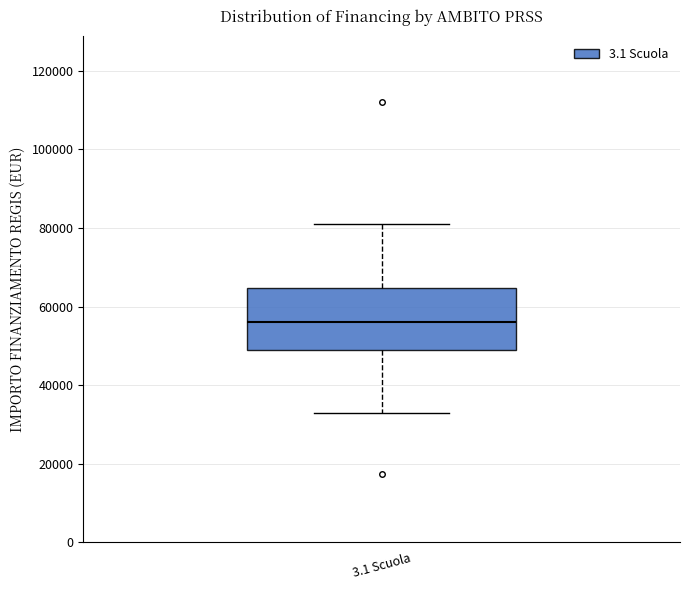

Read this box plot against the y-axis: the position of the median line, the range covered by the box, and the ends of both whiskers. The values are not printed on the chart, so give them approximately, as read against the axis.

median 56000, box 50000 to 64000, whiskers 32000 to 80000